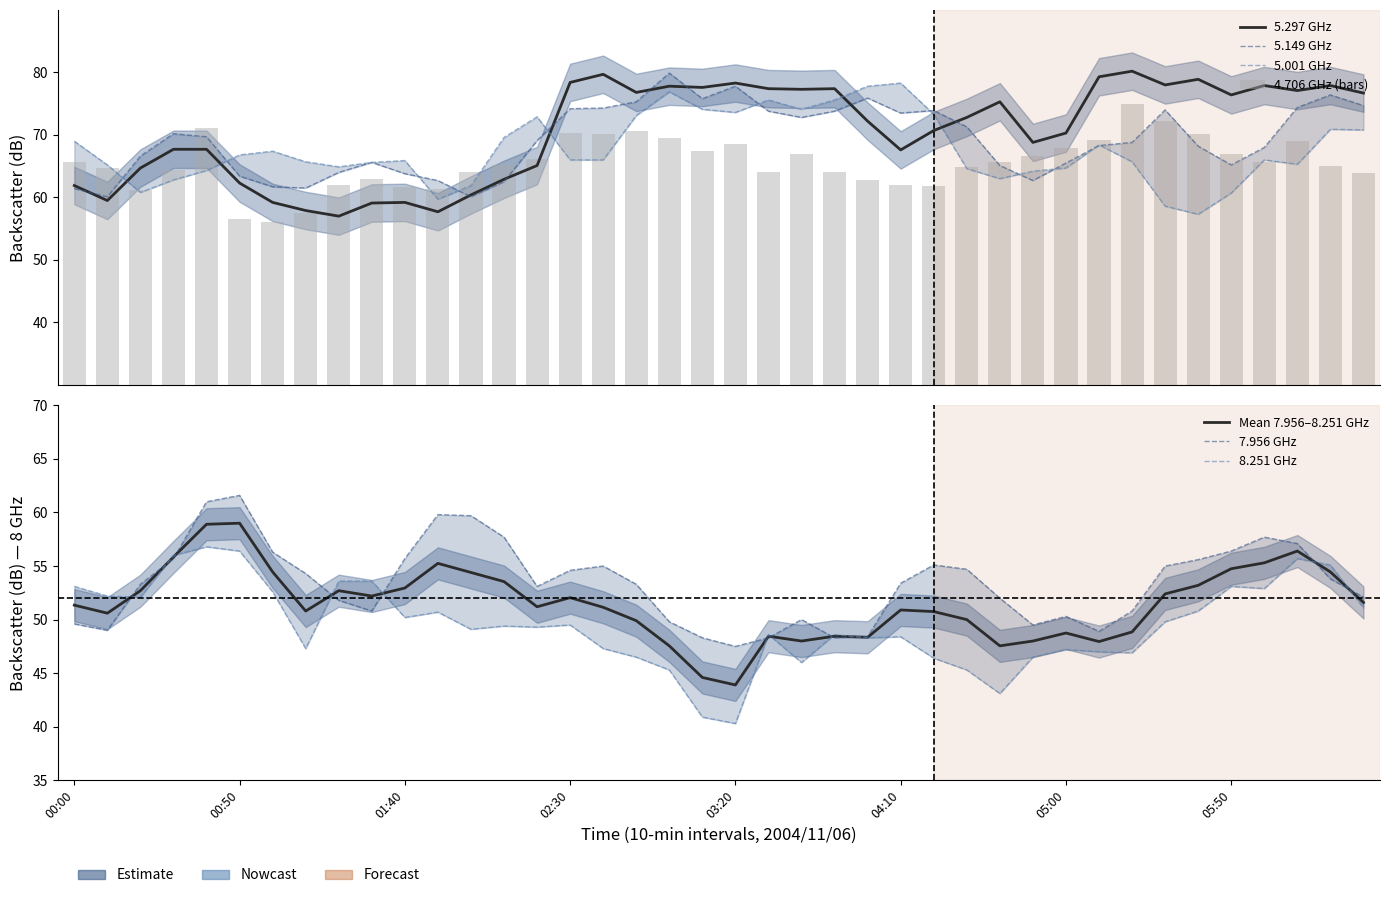

The 5.297 series shows 77.9 at 2004/11/06 06:00. True or false?

True